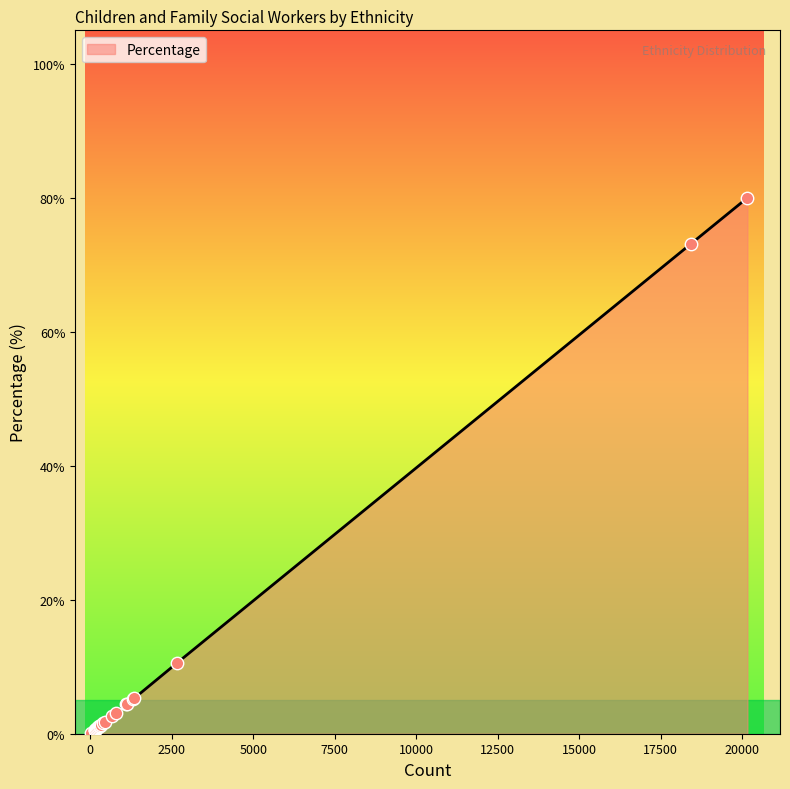

Between White and Black African and Any Other Black Background, which is larger?

Any Other Black Background